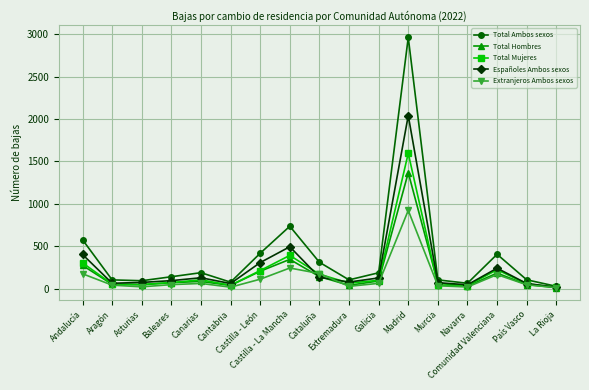

List the series in order of their peak value, highest first.

Total Ambos sexos, Españoles Ambos sexos, Total Mujeres, Total Hombres, Extranjeros Ambos sexos